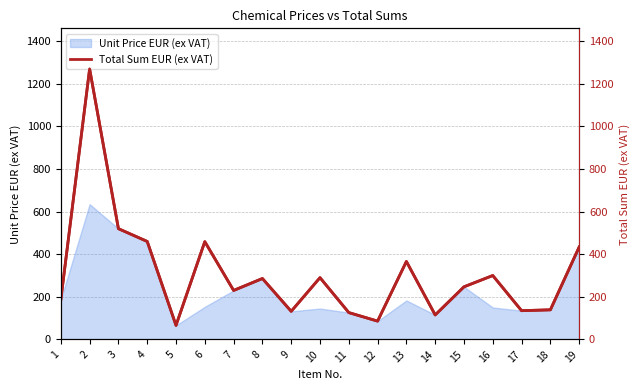

How many points are lower than both their immediate neighbors (excluding endpoints)?

6